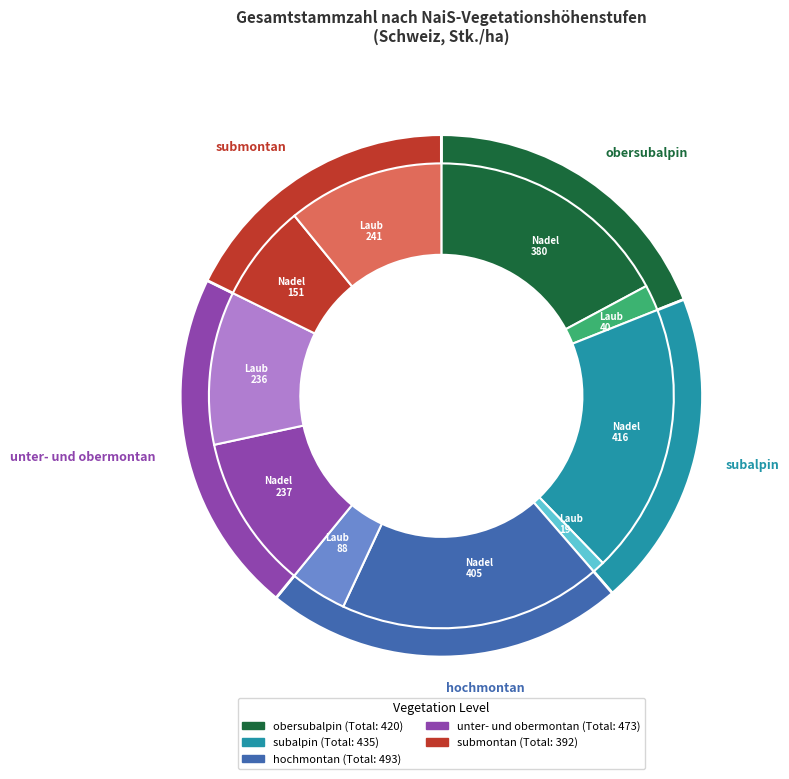

Combined, do subalpin and unter- und obermontan account for over 50%?

No